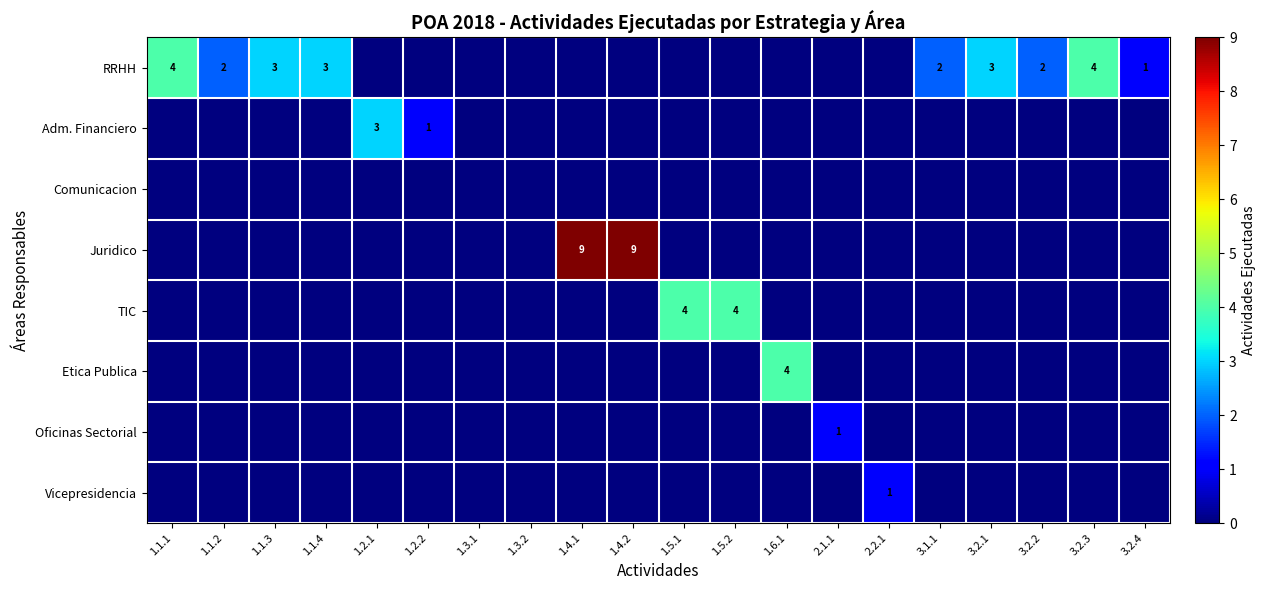

Which series has the largest range (max minus min)?

Juridico